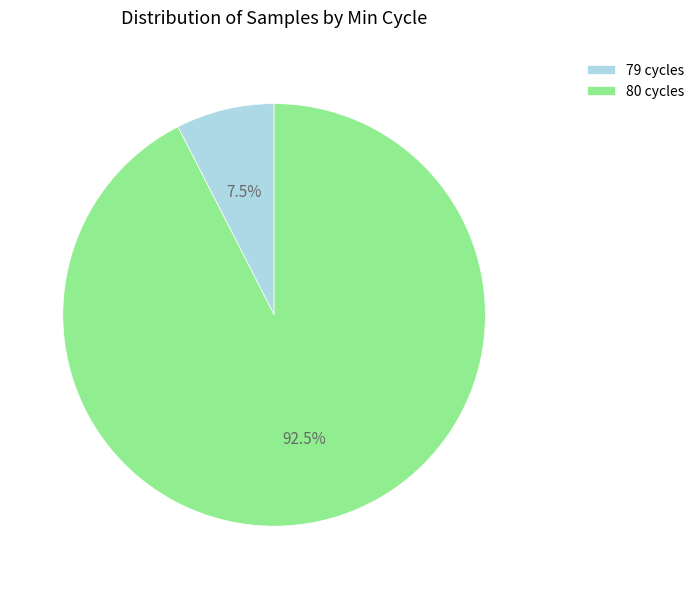

Rank the categories by value from highest to lowest.

80 cycles, 79 cycles